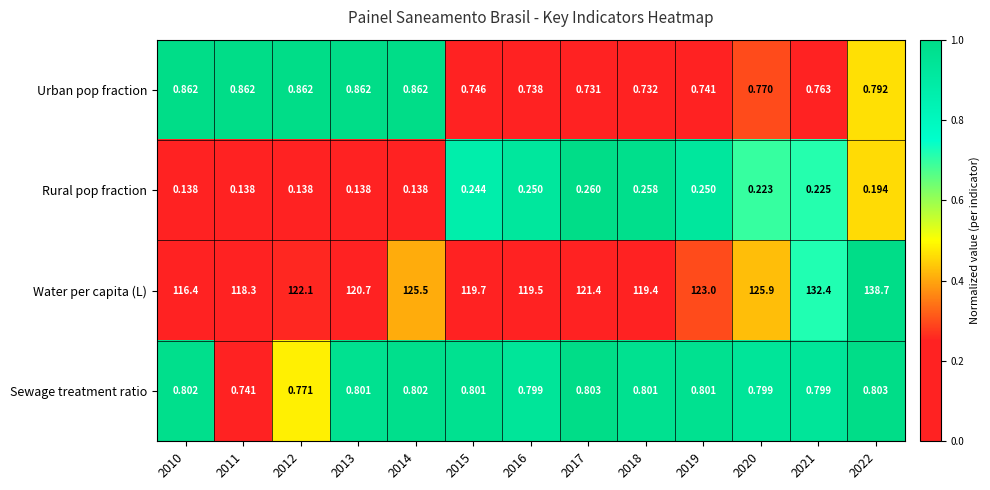

What is the difference between the highest and lowest values at 2012?

122.0